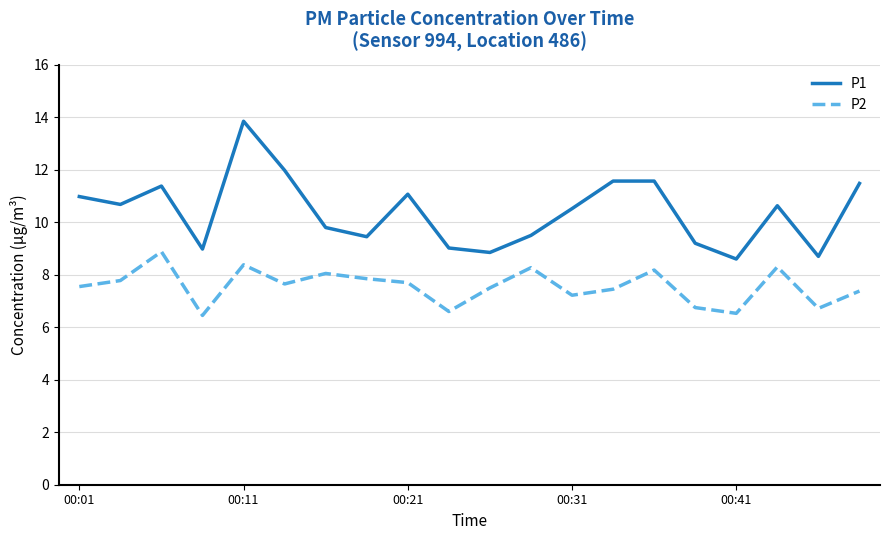

What is the minimum value for P2?

6.5